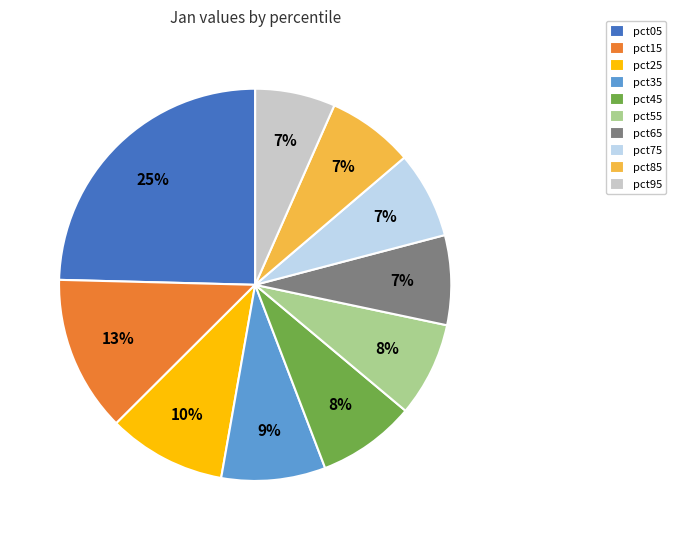

To the nearest percent, what is the average slice percentage?

10%